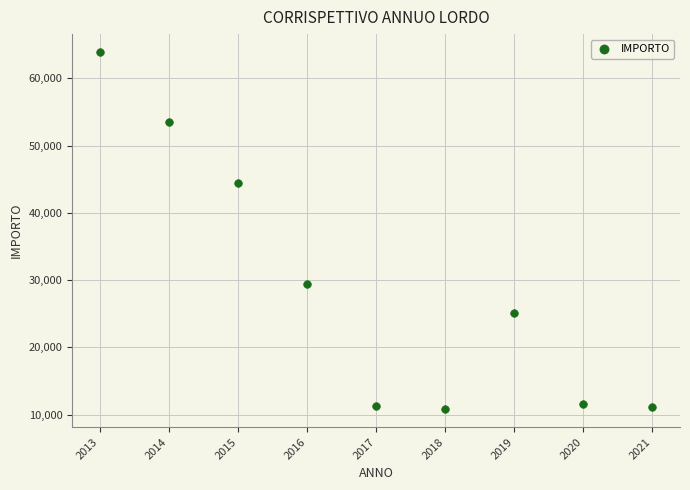

What is the range of Y values (max minus min)?

53084